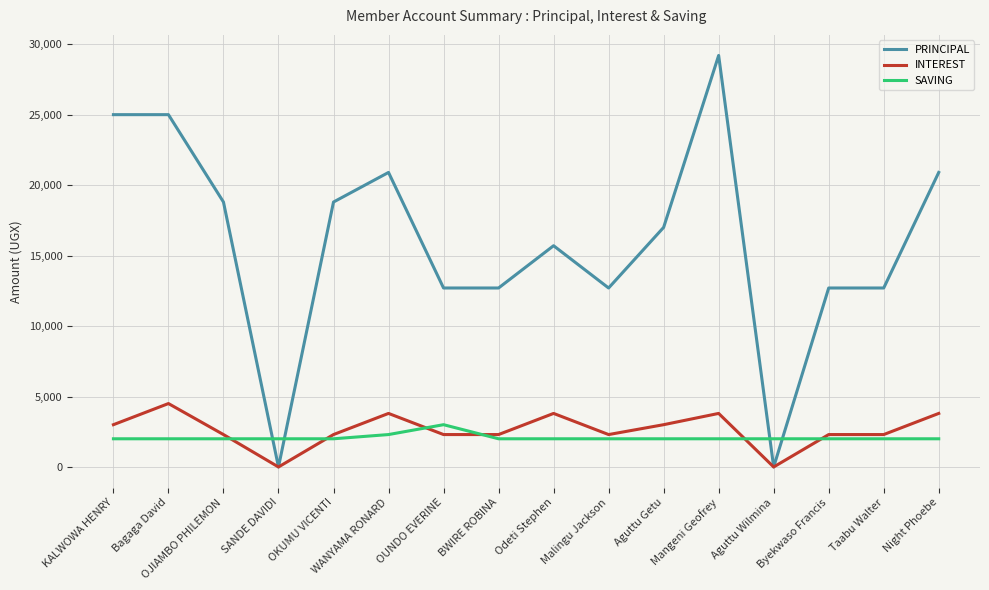

True or false: INTEREST has a value of 1742 at WANYAMA RONARD.

False